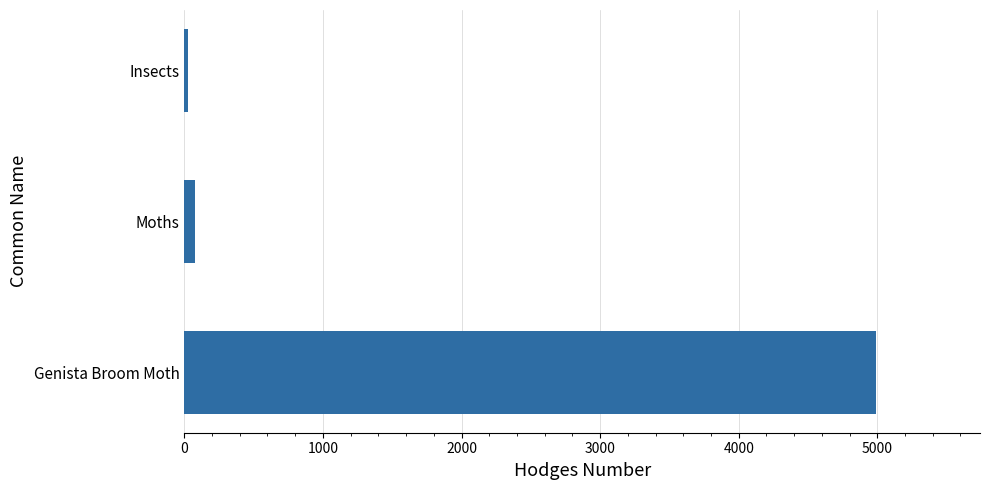

True or false: the data shows 2319.0 at Genista Broom Moth.

False